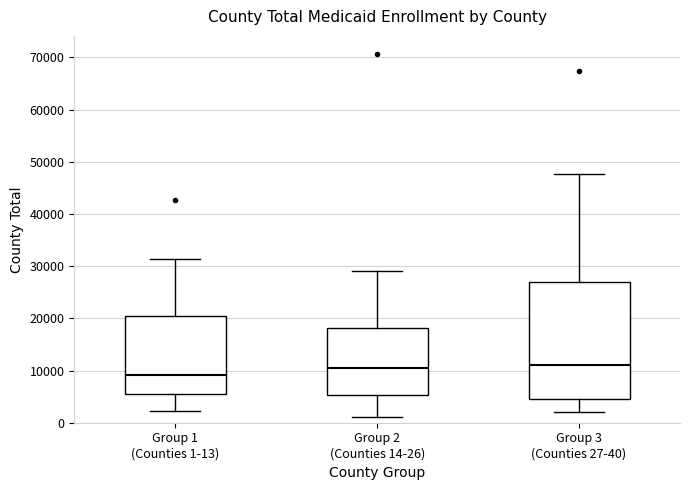

Reading left to right, transcribe this box plot: for each box, give where its median line is, the range the box spans, and where its two whiskers end, as read against the y-axis. The values are not printed on the chart, so give them approximately, as read against the axis.

Group 1 (Counties 1-13): median 9000, box 6000 to 20000, whiskers 2000 to 31000
Group 2 (Counties 14-26): median 10000, box 5000 to 18000, whiskers 1000 to 29000
Group 3 (Counties 27-40): median 11000, box 4000 to 27000, whiskers 2000 to 48000